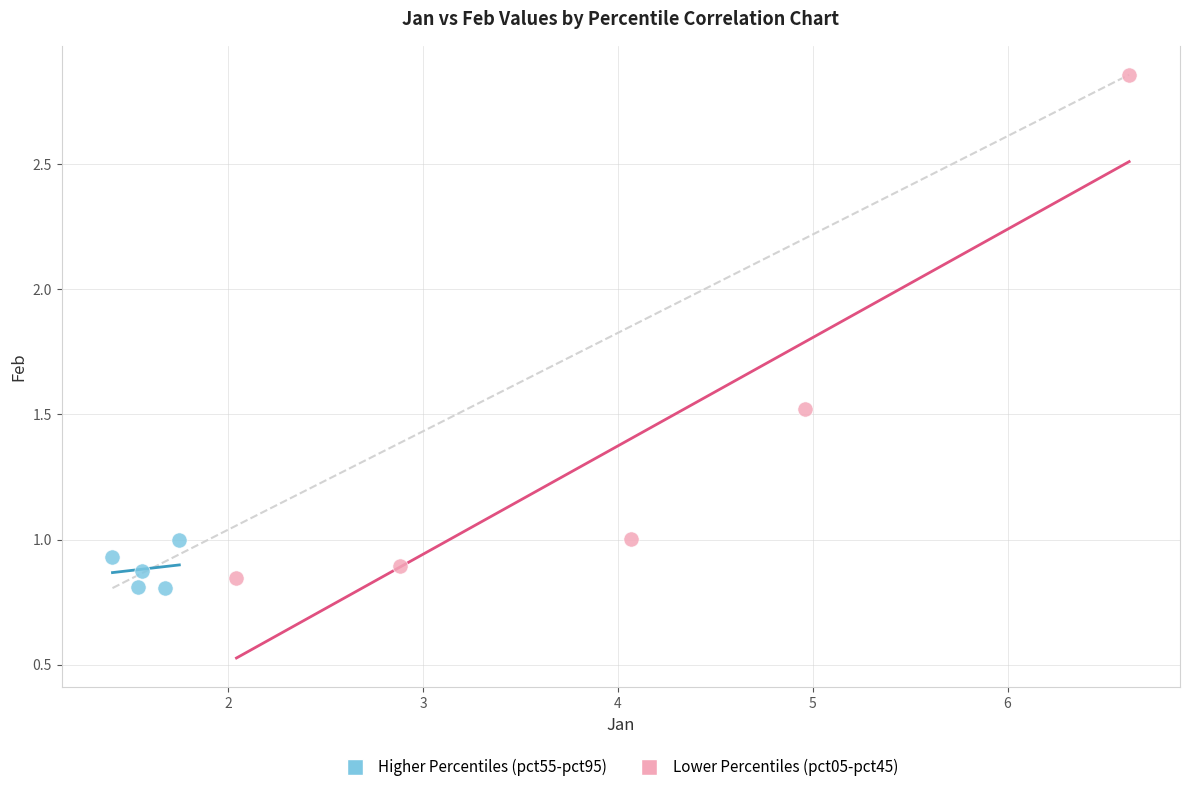

Which series has the widest spread of Y values?

Lower Percentiles (pct05-pct45)